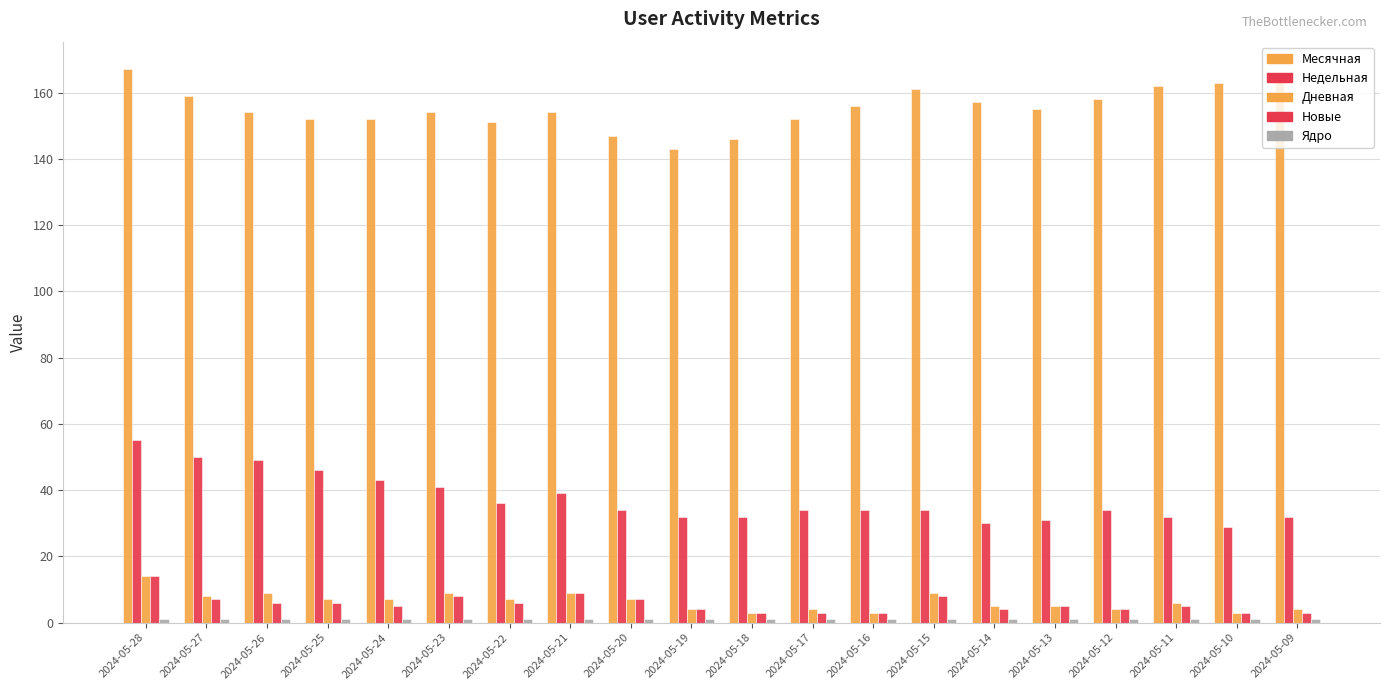

True or false: Новые has a value of 3 at 2024-05-17.

True